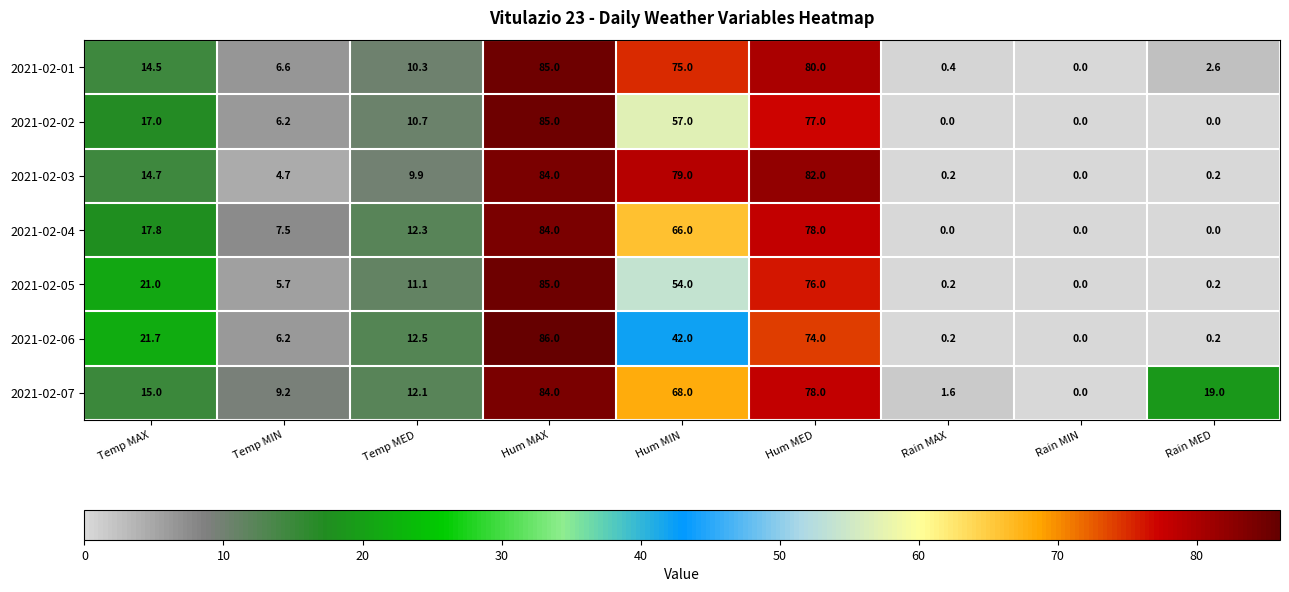

How many categories are shown in the chart?

9